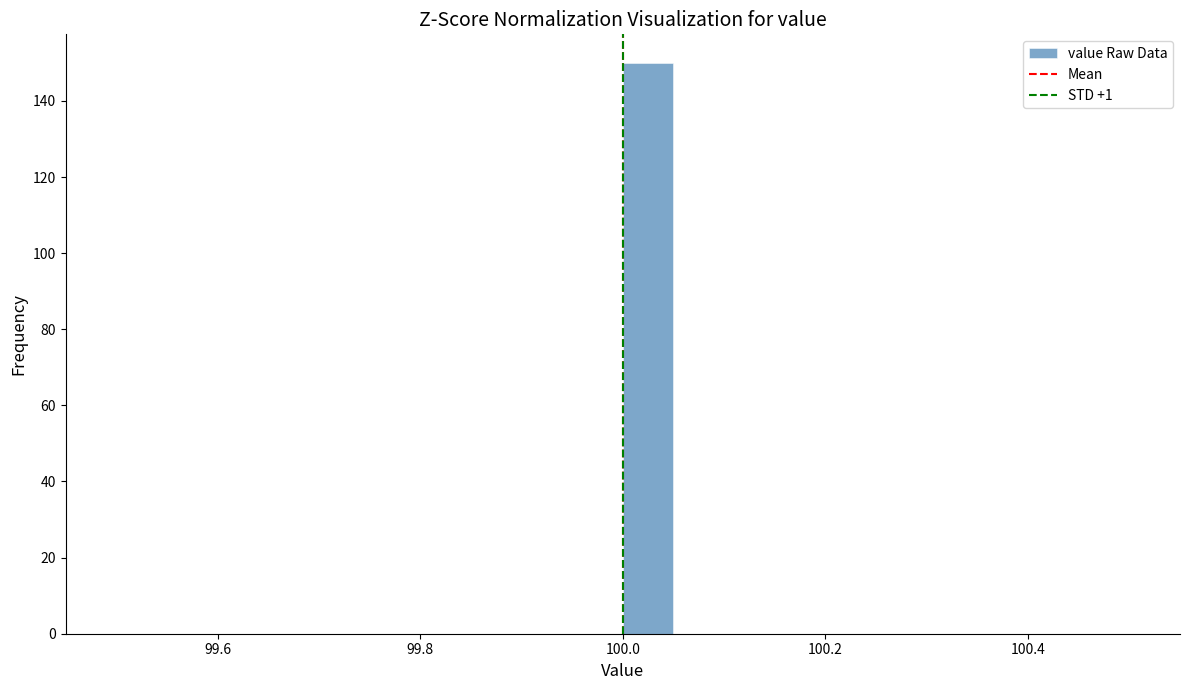

Around what value on the x-axis is the tallest bar? Give the approximate position of its centre, as read against the axis.

100.02